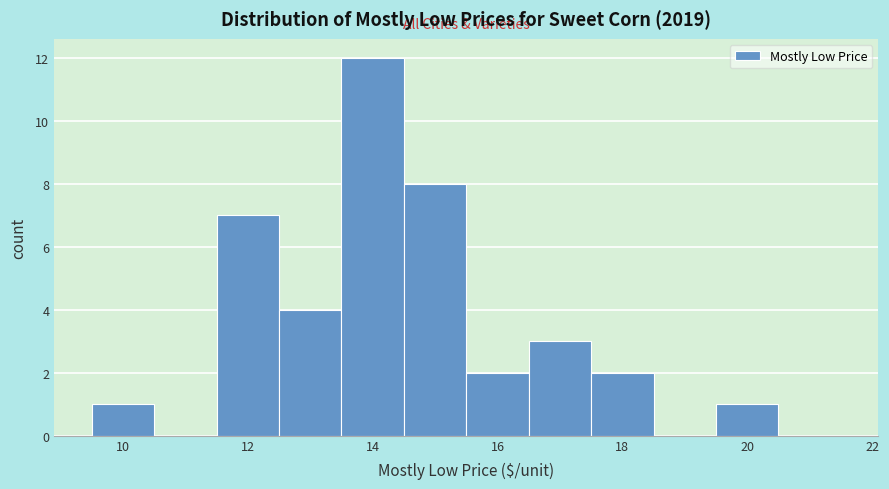

What is the height of the bar covering 13.5 to 14.5 on the x-axis? Neither the bar edges nor the heights are printed on the chart, so give them approximately, as read against the axes.

12